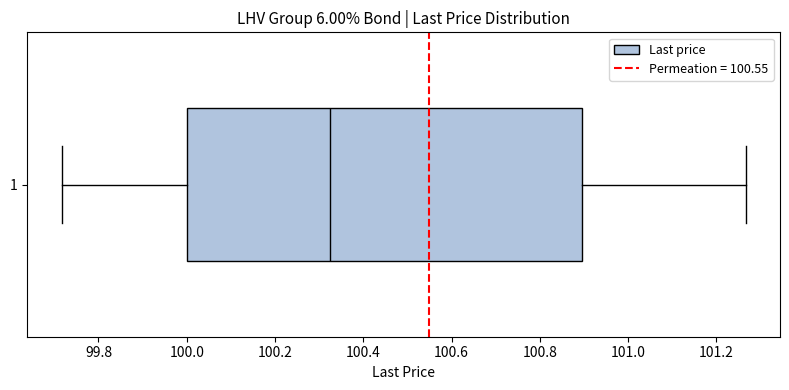

Transcribe this box plot: give where the median line is, the range the box spans, and where the two whiskers end, as read against the x-axis. The values are not printed on the chart, so give them approximately, as read against the axis.

median 100.32, box 100.00 to 100.90, whiskers 99.72 to 101.26